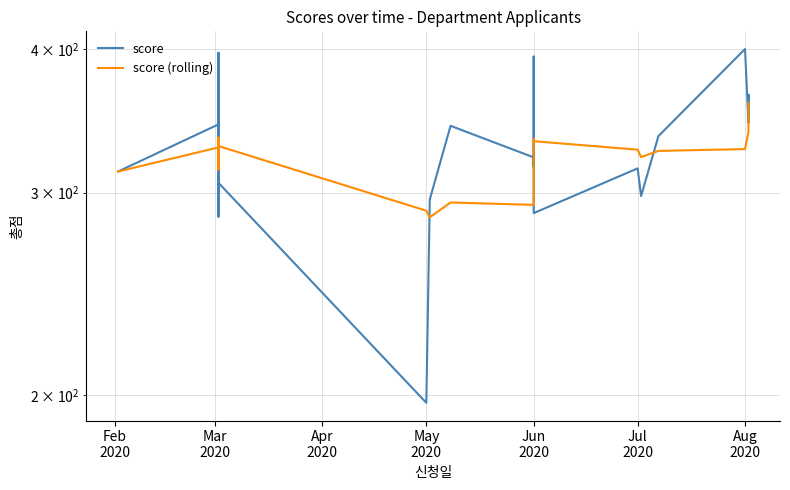

What is the difference between the maximum and minimum values in the score (rolling) series?

73.6